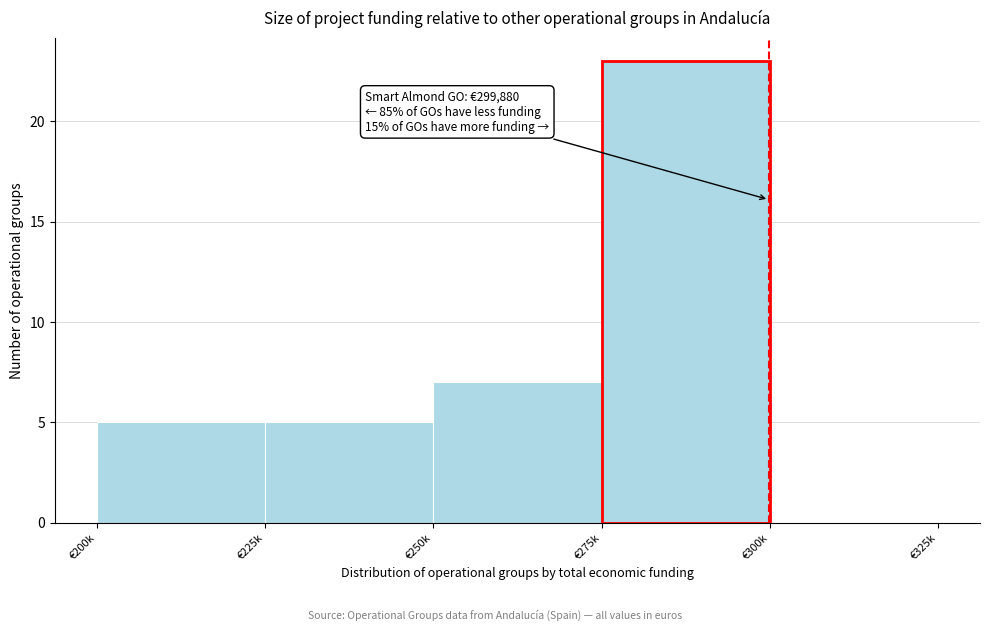

Reading left to right, transcribe all the data shown in this chart.

€200k=5	€225k=5	€250k=7	€275k=23	€300k=0